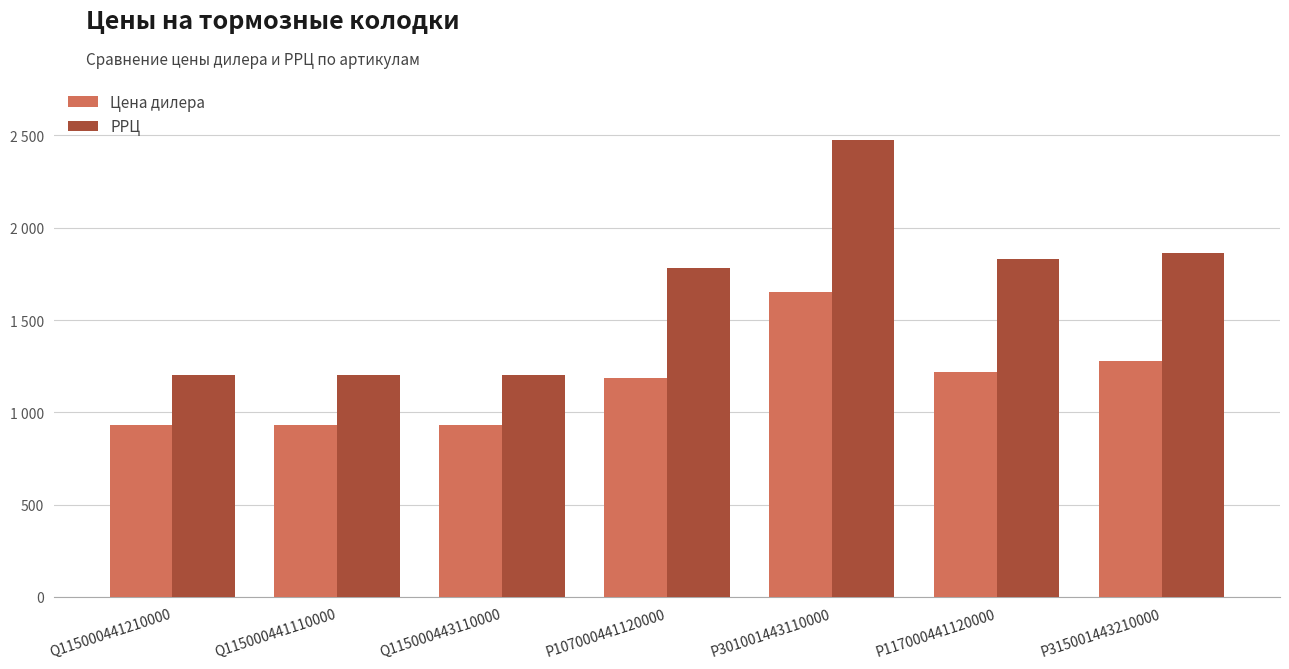

At which label is Цена дилера closest to 1290?

P315001443210000